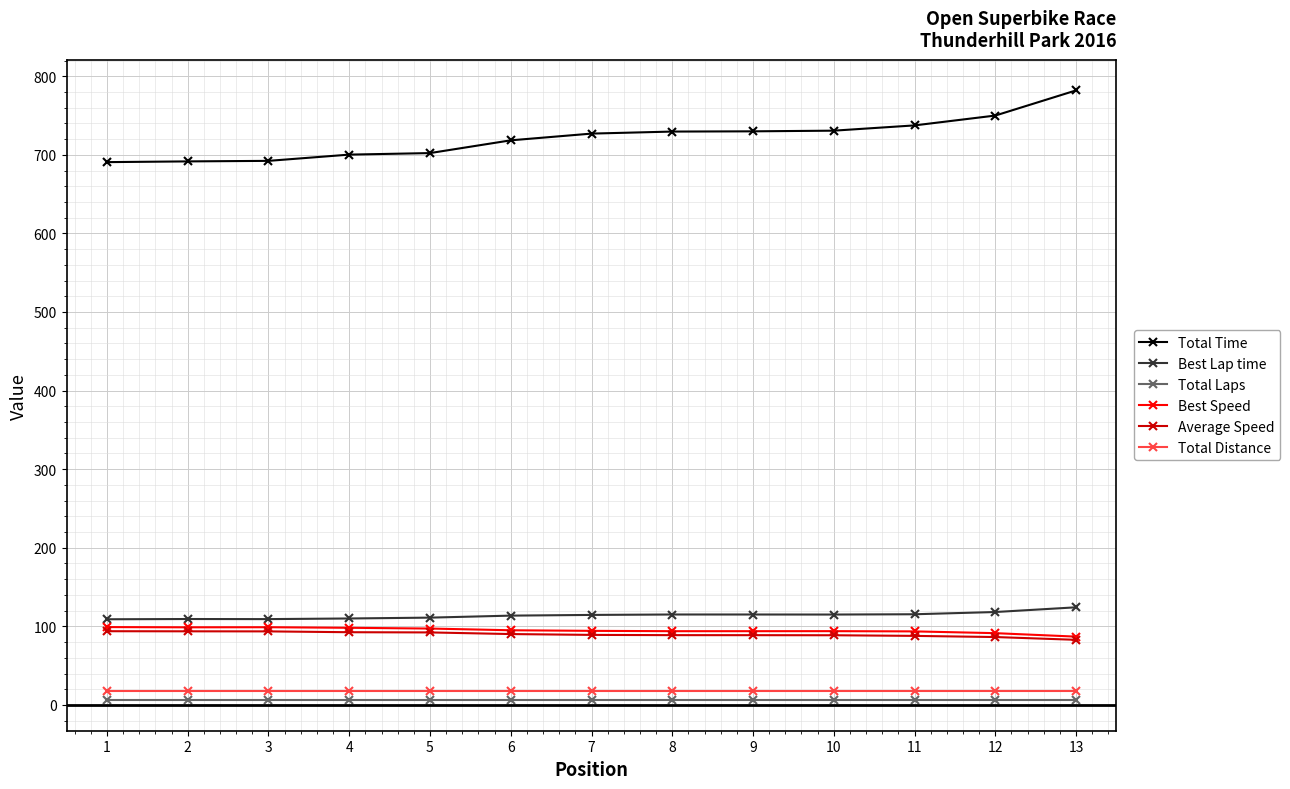

The value of Total Distance at 6 is 18.0. True or false?

True